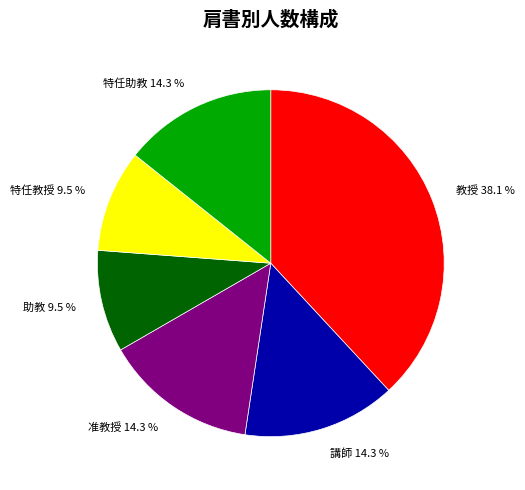

Count the number of slices in the pie.

6